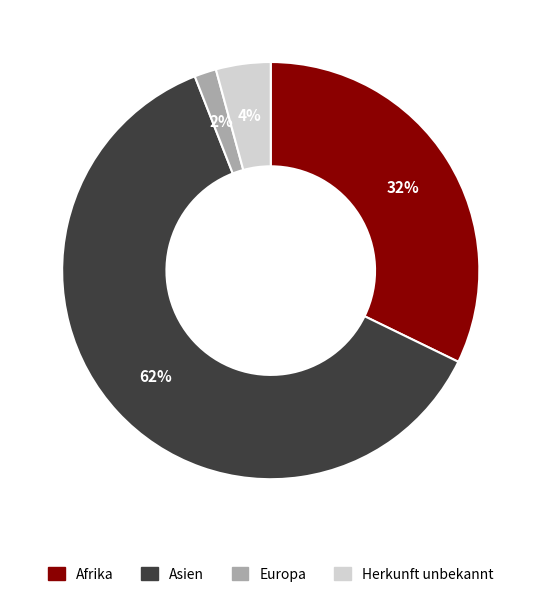

Count the number of slices in the pie.

4